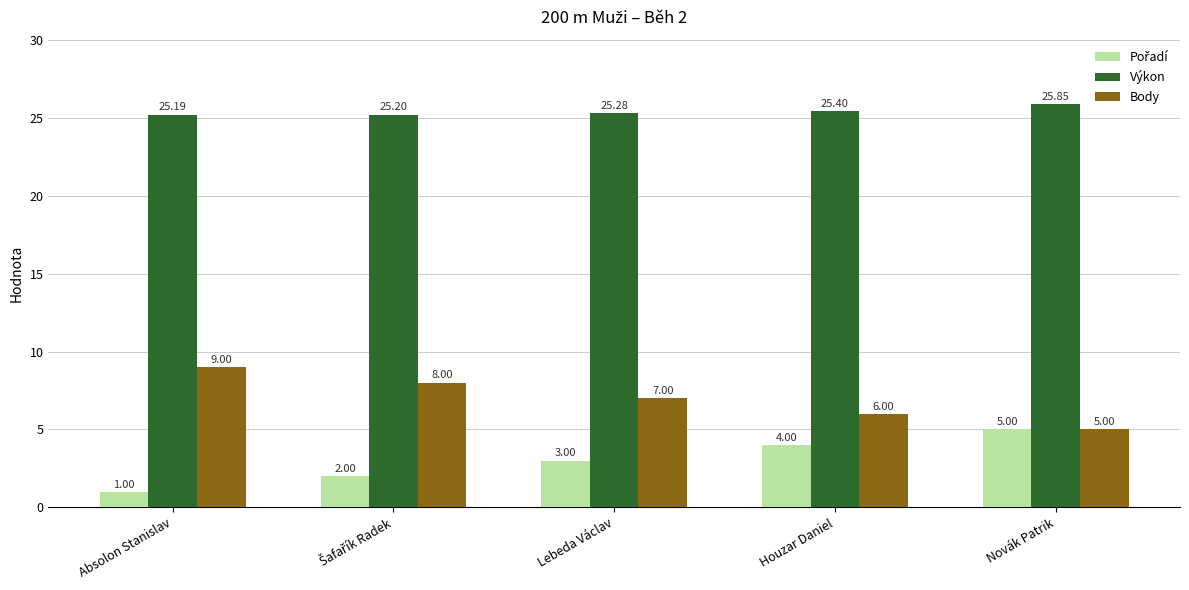

What is the sum of all Výkon values?

126.9